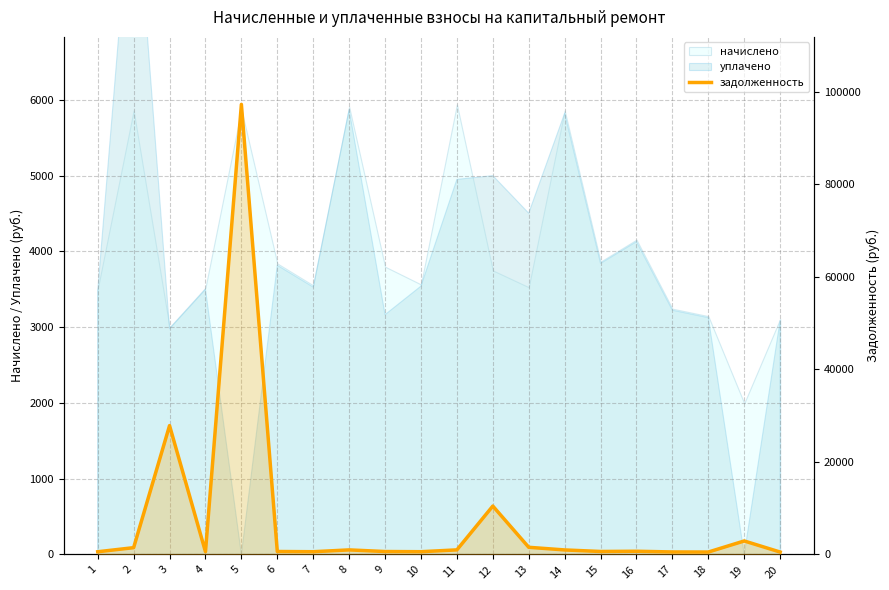

True or false: the data shows 378.1 at 15.

False